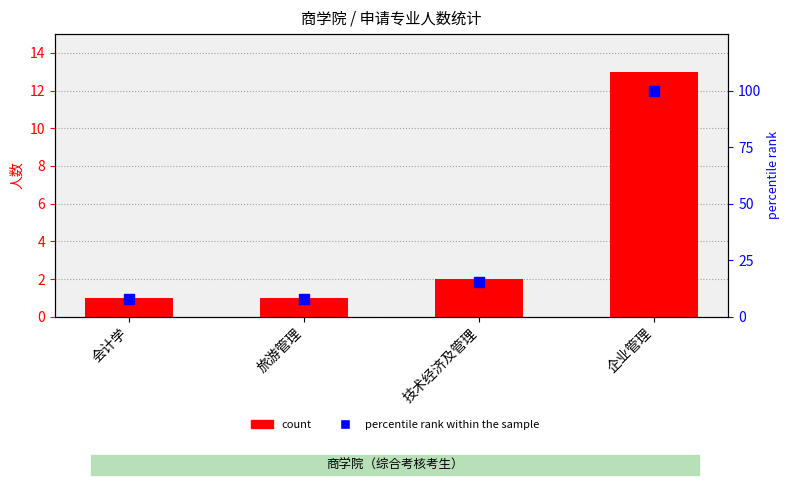

What is the smallest value displayed?

1.0